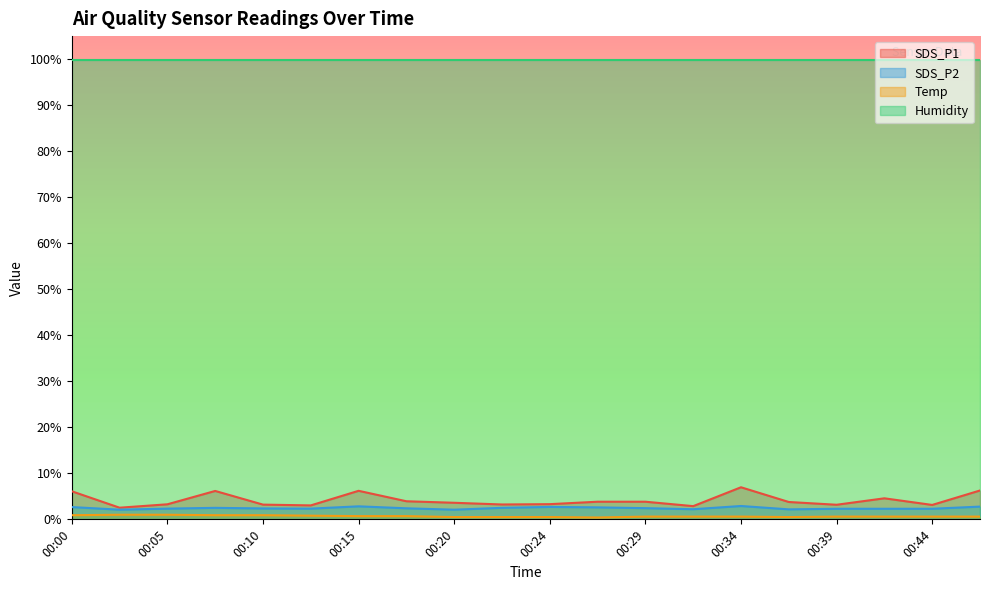

How many series are shown in this chart?

4